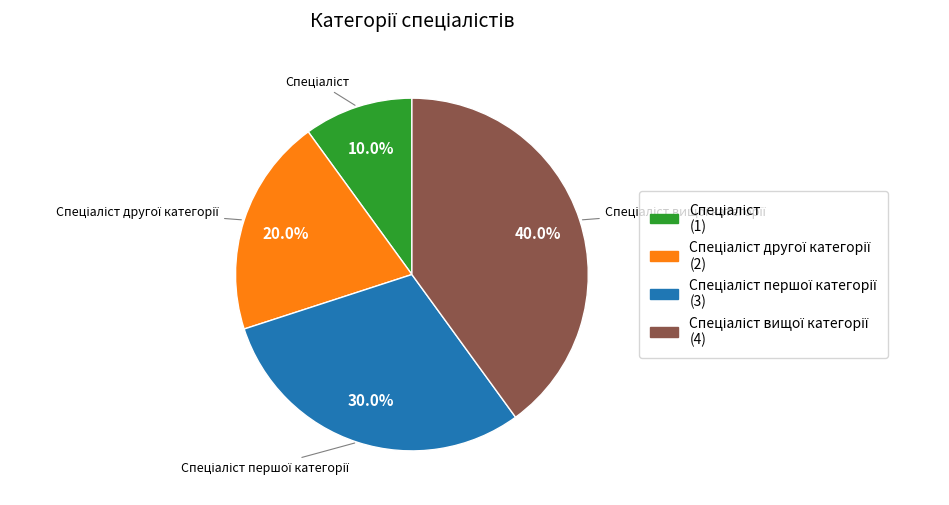

Is there any slice that represents more than half of the pie?

No